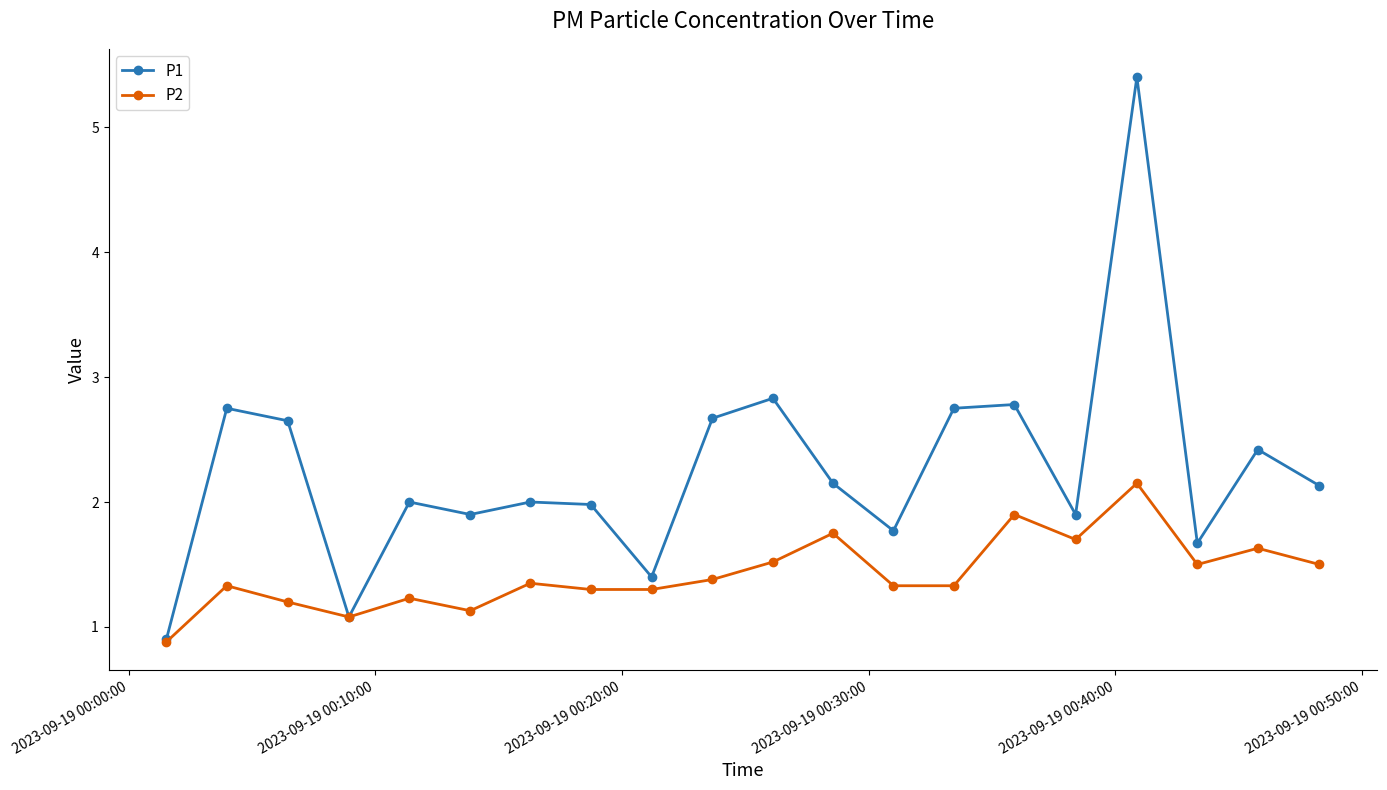

Which series has the largest range (max minus min)?

P1